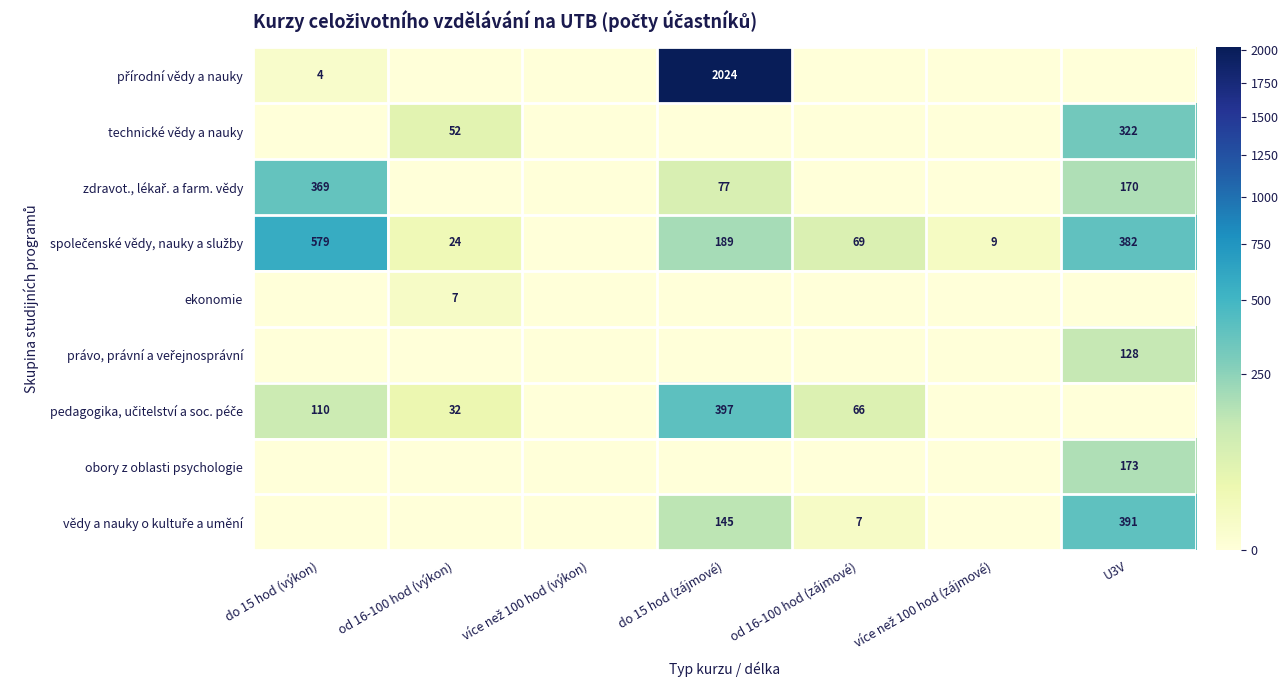

Is it true that obory z oblasti psychologie equals 293 at U3V?

False